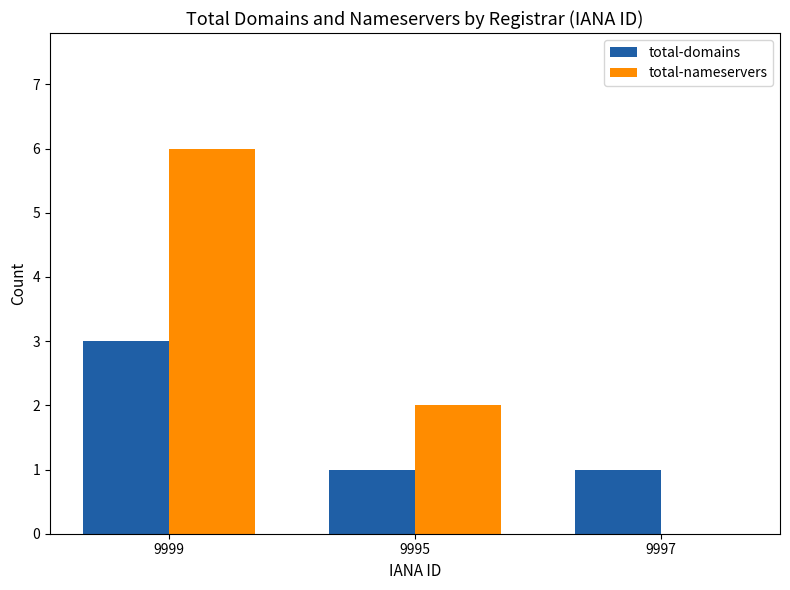

Which series has the largest total across all categories?

total-nameservers